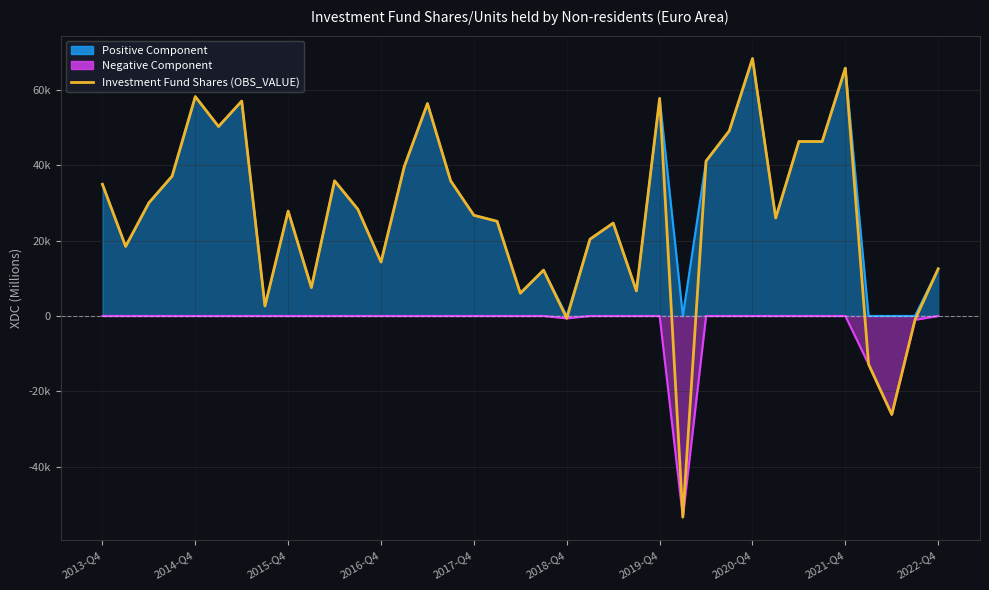

How many lines are shown in the chart?

1